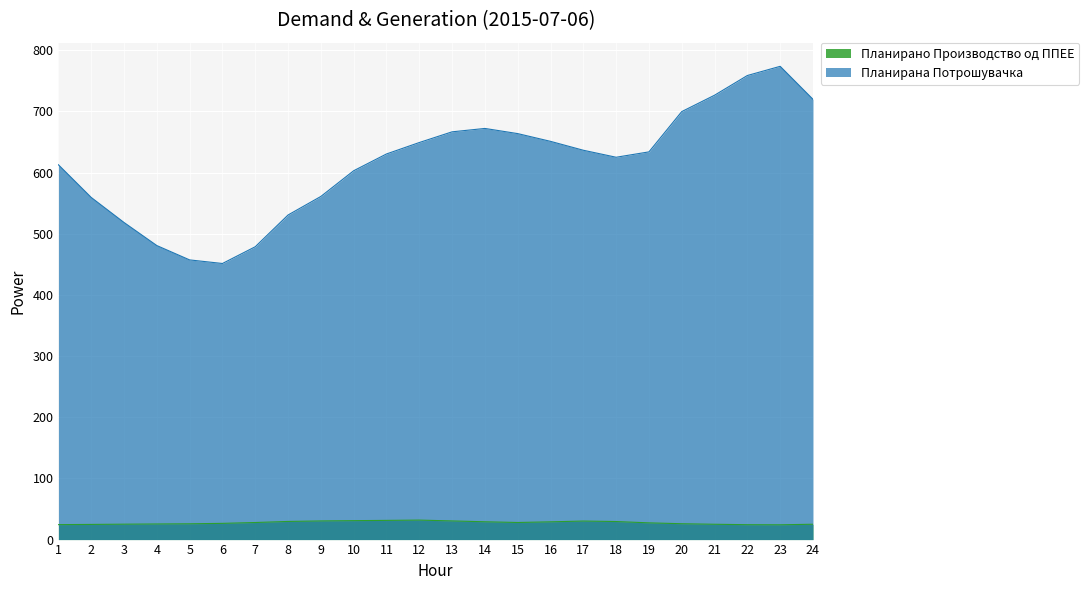

True or false: Планирано Производство од ППЕЕ and Планирана Потрошувачка cross at least once.

False